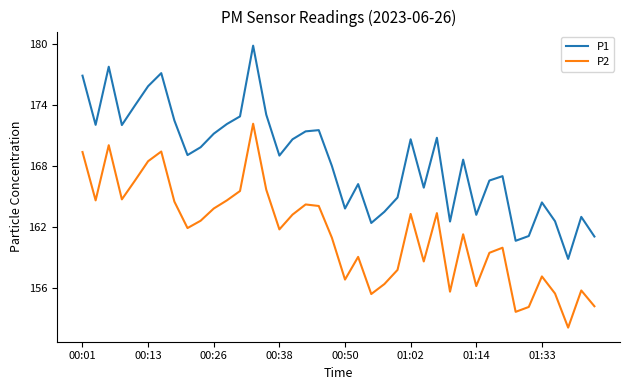

True or false: P1 and P2 intersect in this chart.

False